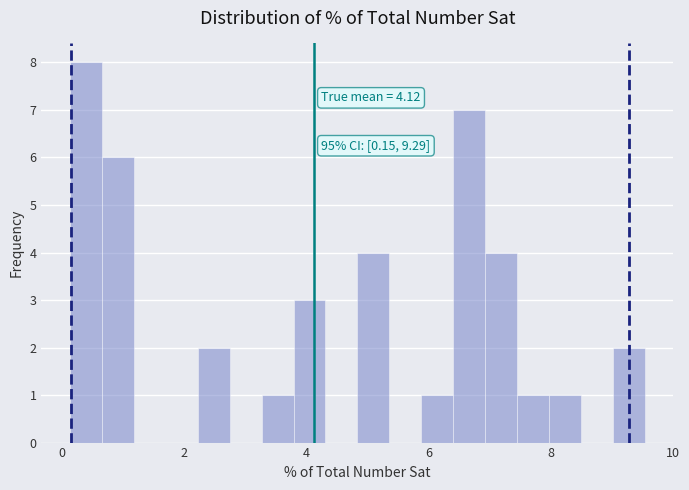

Around what value on the x-axis is the tallest bar? Give the approximate position of its centre, as read against the axis.

0.4